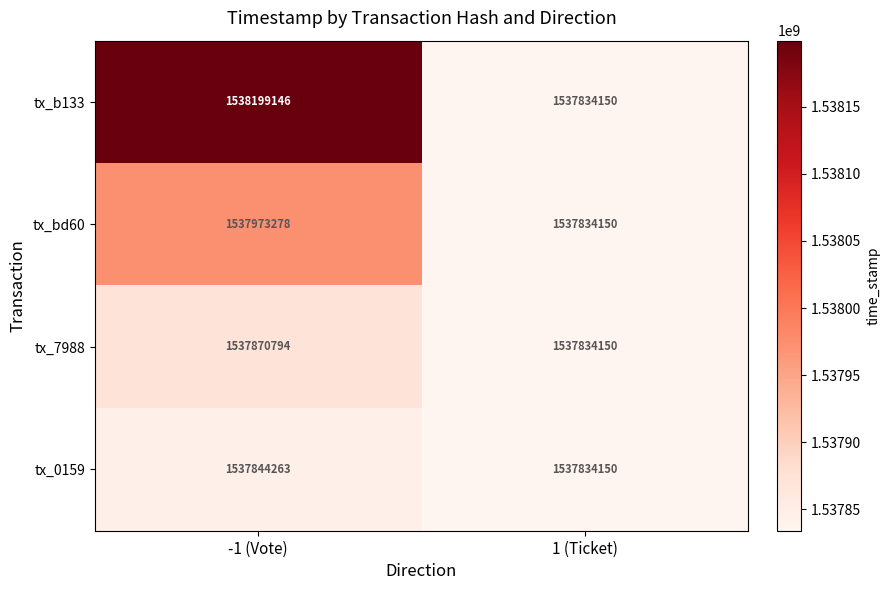

Which category has the highest value across all series?

-1 (Vote)